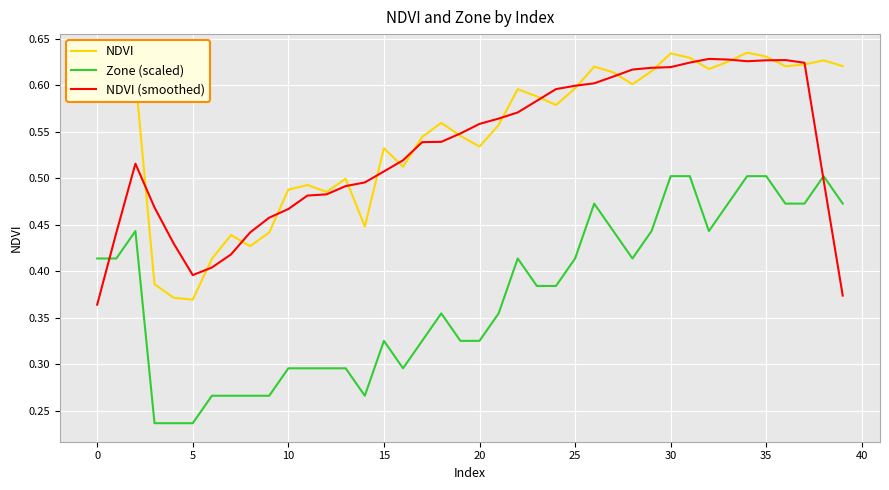

True or false: NDVI and Zone (scaled) intersect in this chart.

False